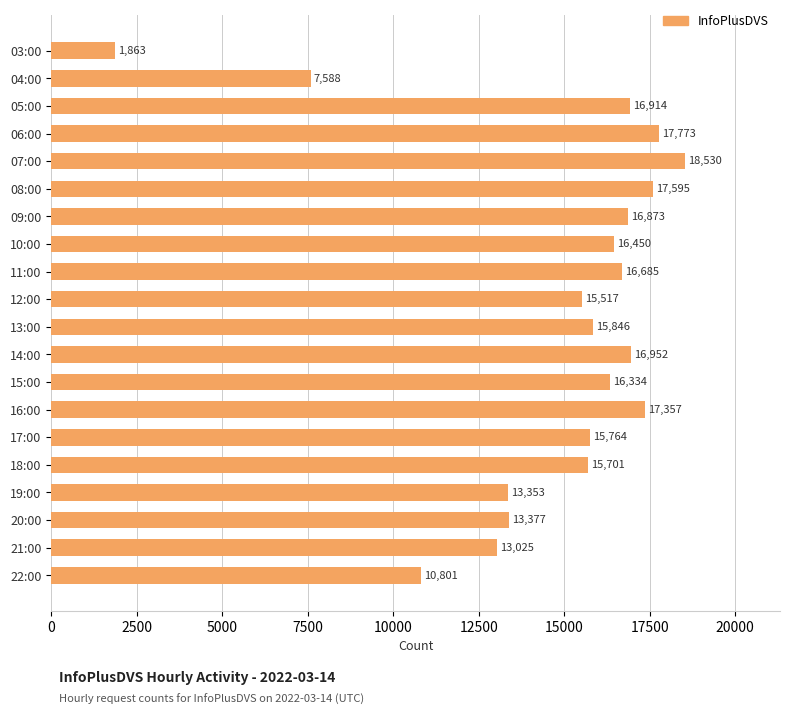

How many data points are less than 16334?

10